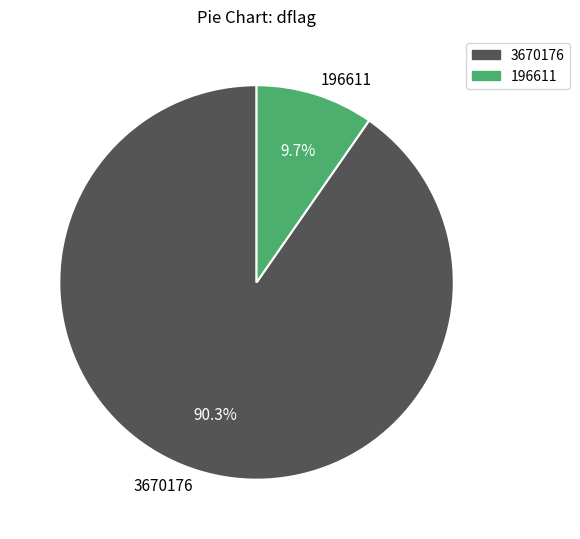

To the nearest percent, what percentage of the pie is 3670176?

90%